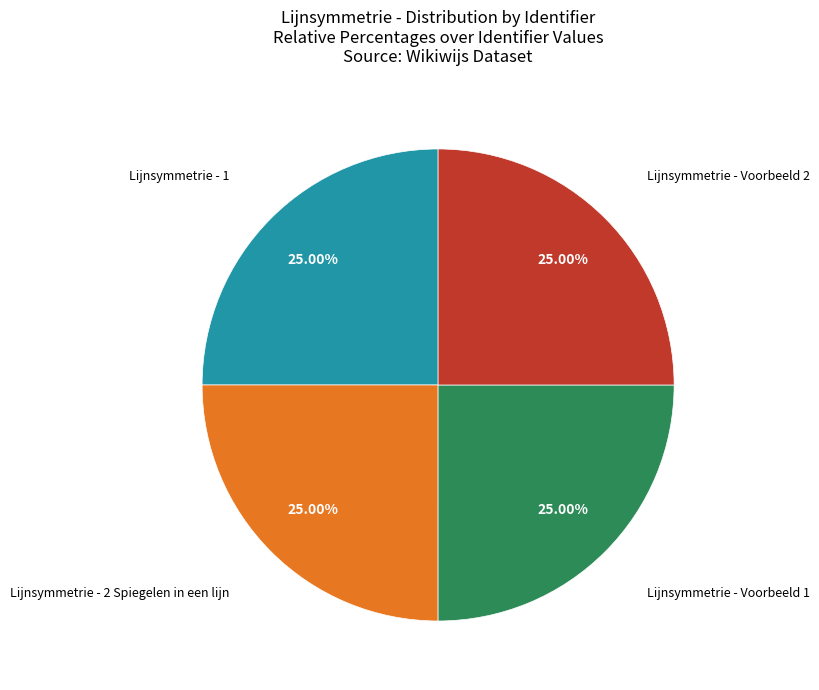

Is Lijnsymmetrie - Voorbeeld 2 the majority of the pie?

No